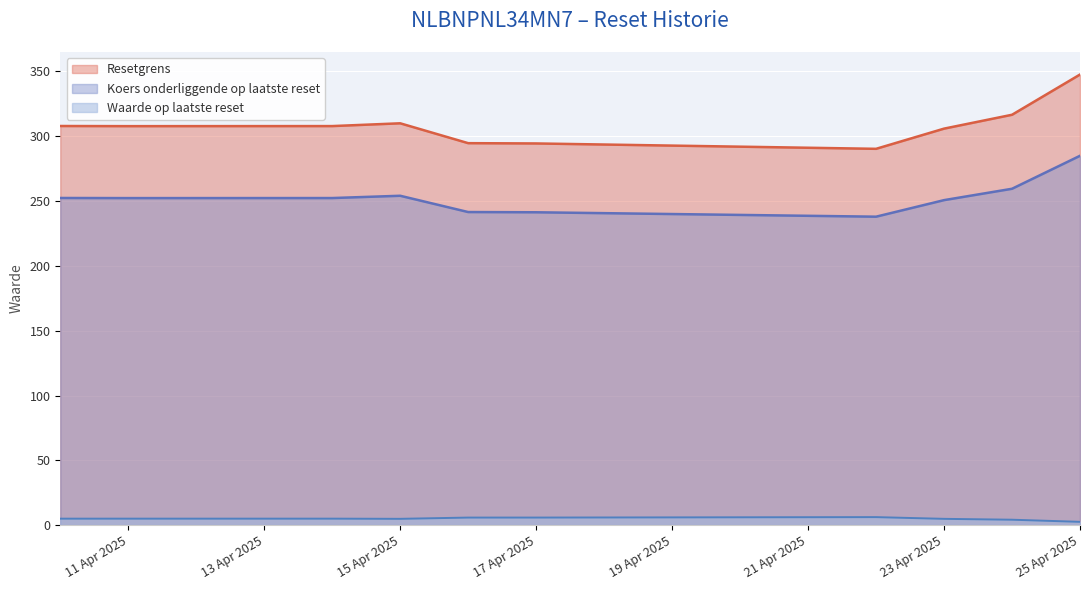

True or false: Waarde op laatste reset has a value of 4.9 at 15 Apr 2025.

True